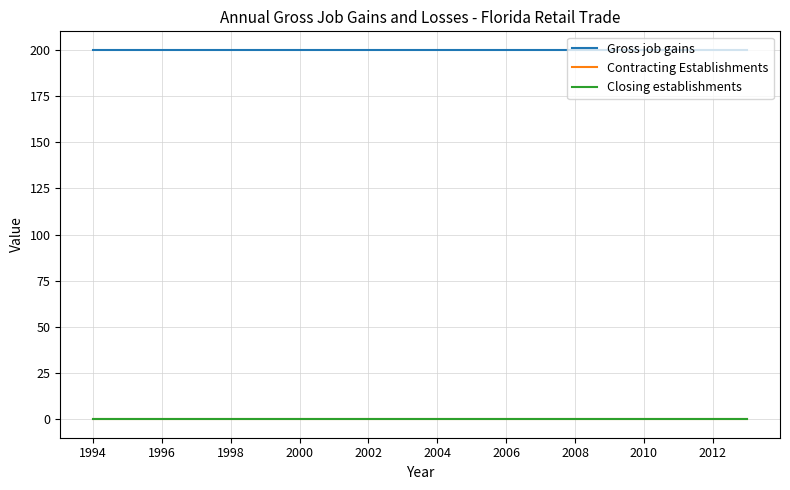

How many lines are shown in the chart?

3